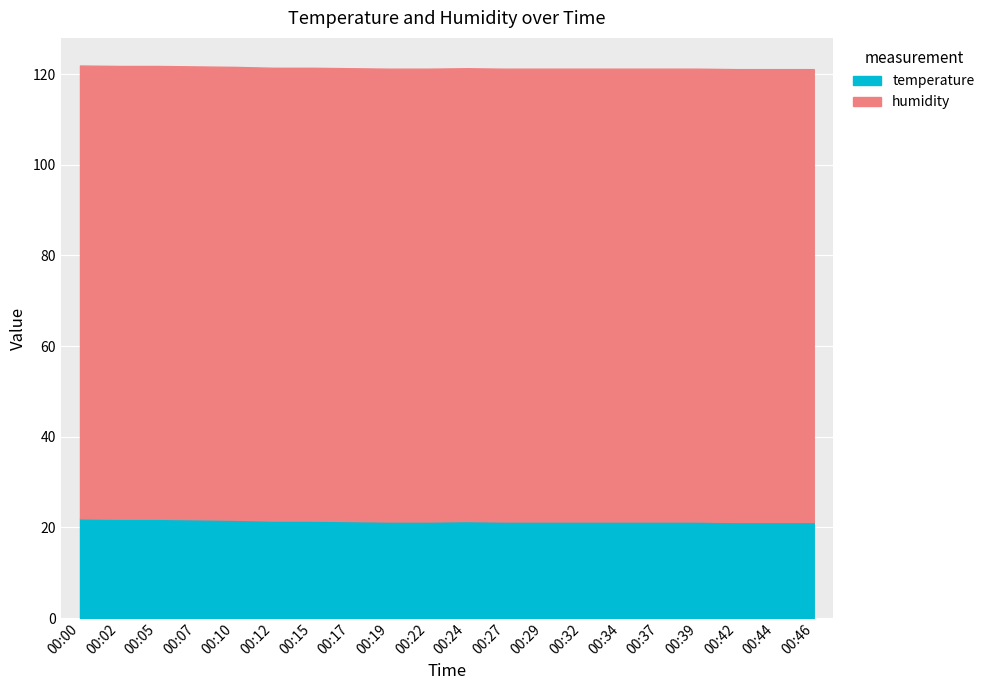

List the series in order of their peak value, highest first.

humidity, temperature